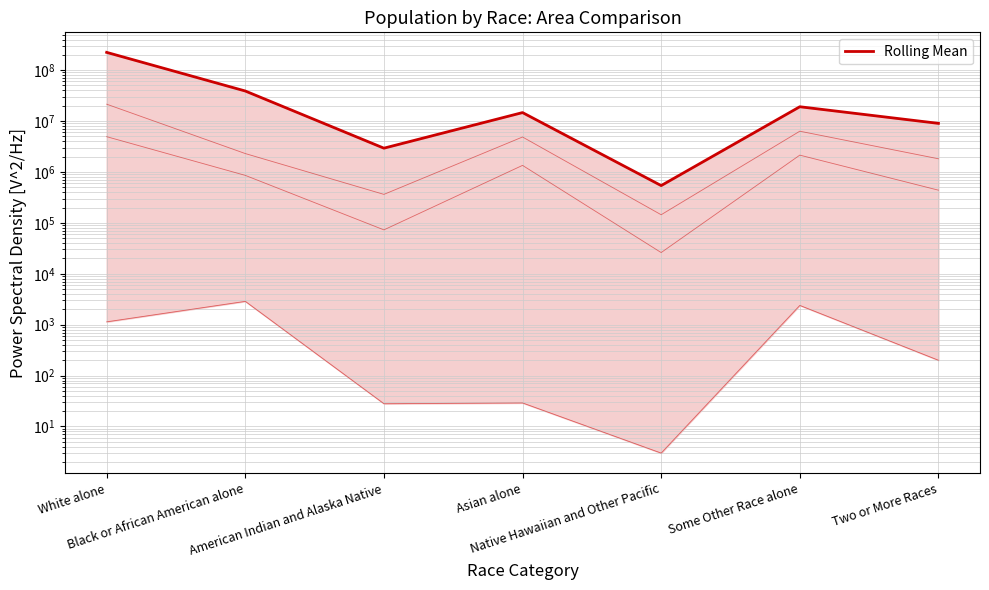

The value at Native Hawaiian and Other Pacific is 540013. True or false?

True